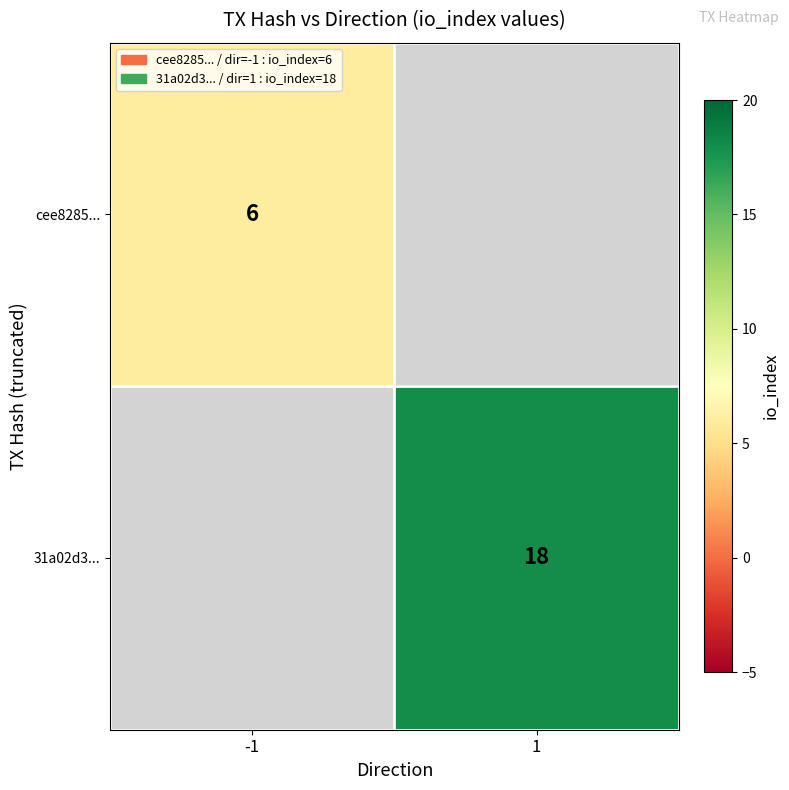

What is the greatest value displayed?

18.0